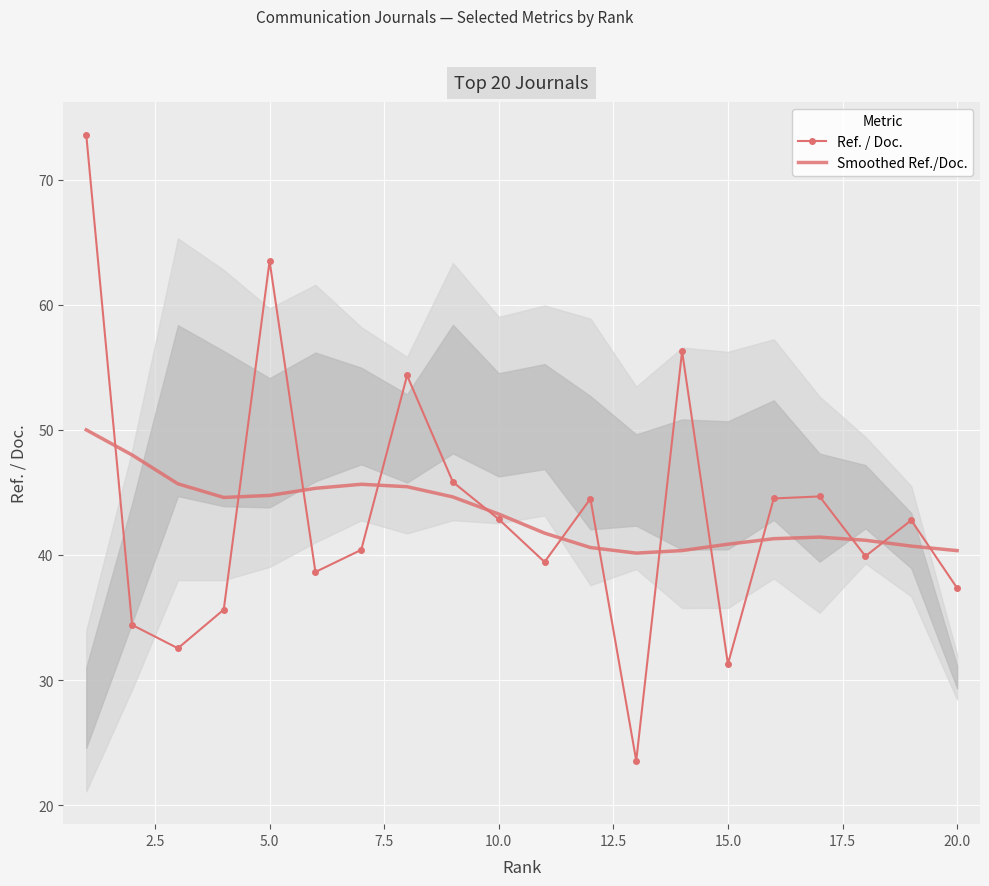

What is the lowest value of the Smoothed Ref./Doc. series?

40.1